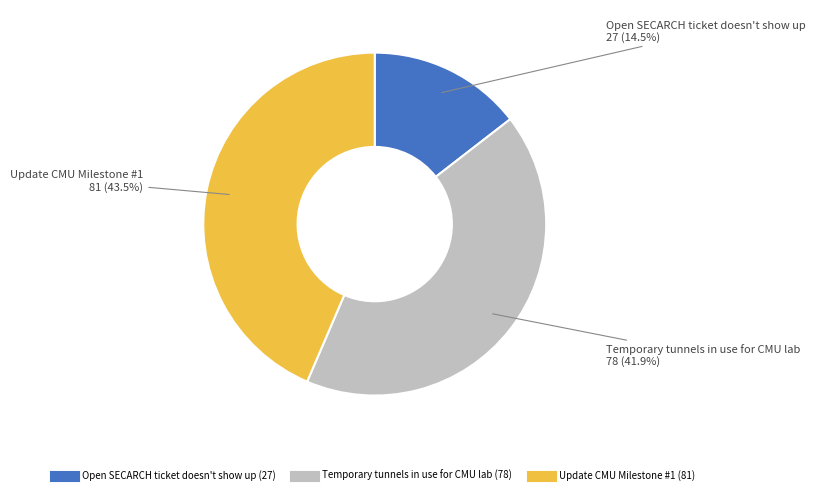

Count the number of slices in the pie.

3